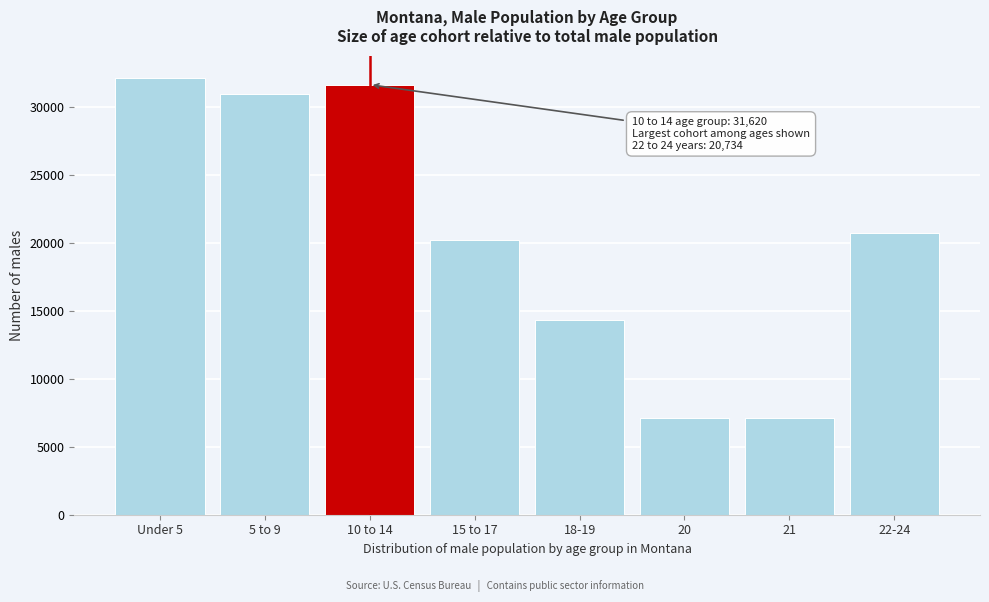

Is it true that the value at Under 5 is 44665?

False